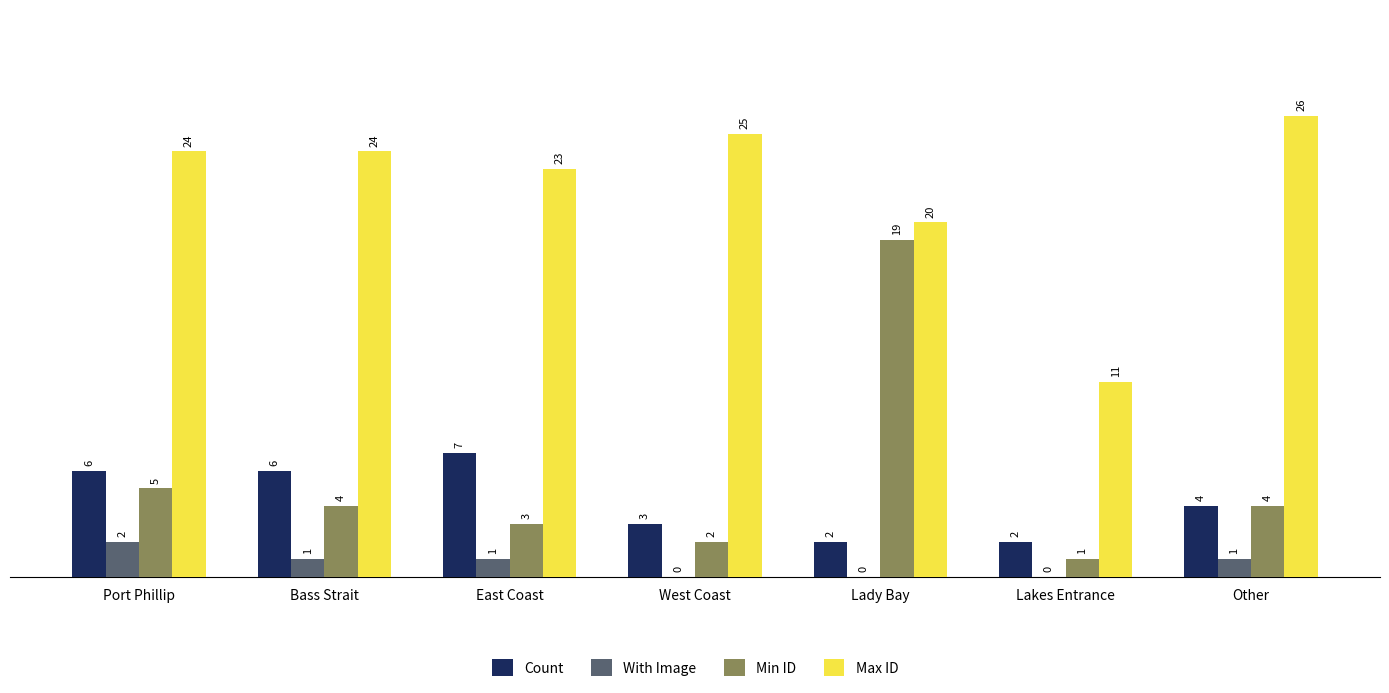

Which series changed the most between Port Phillip and East Coast?

Min ID